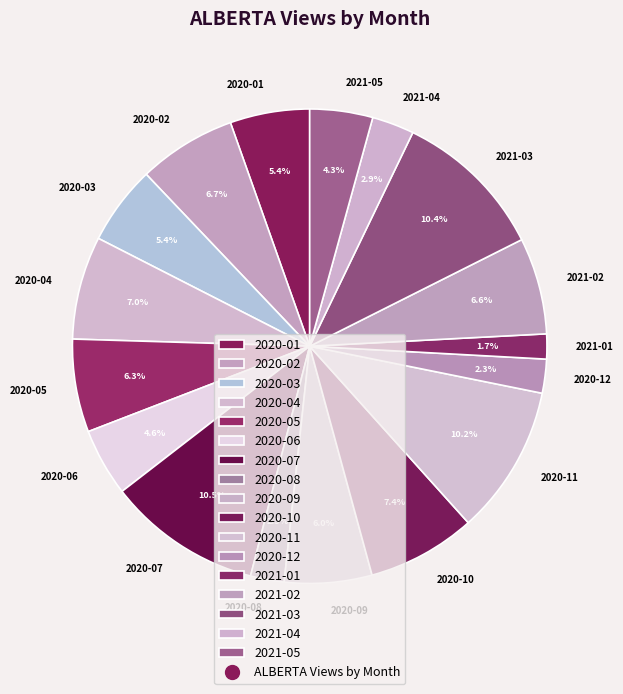

True or false: 2021-05 accounts for 18% of the total.

False